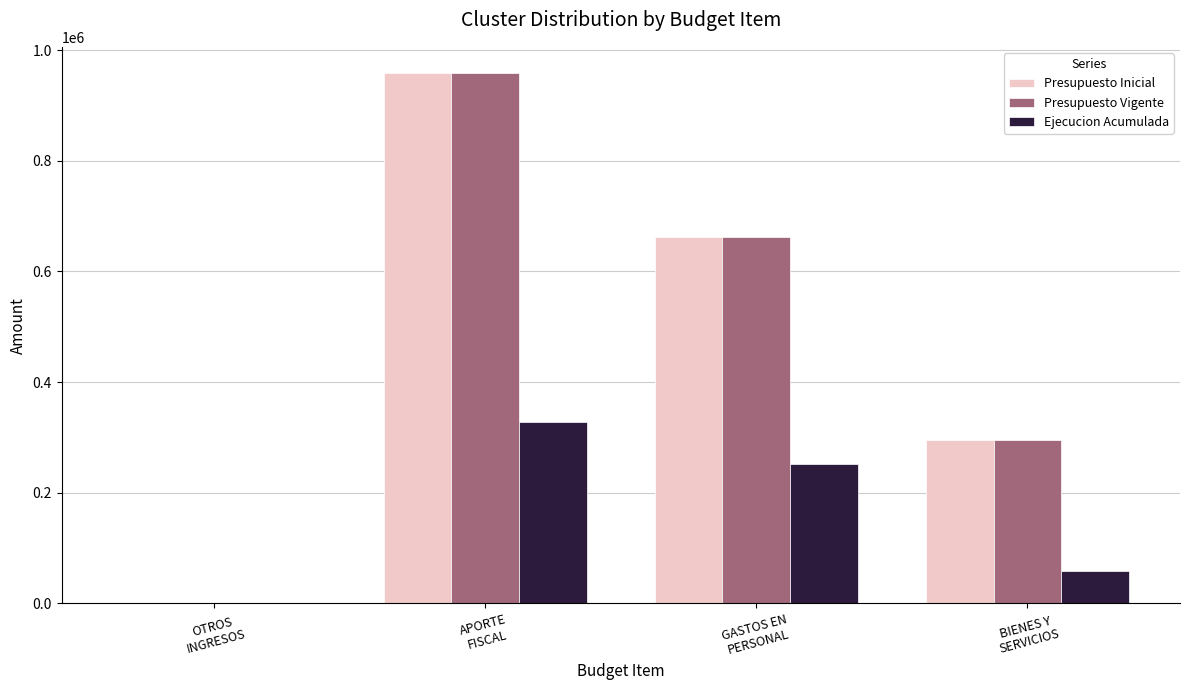

Which category has the highest value across all series?

APORTE
FISCAL